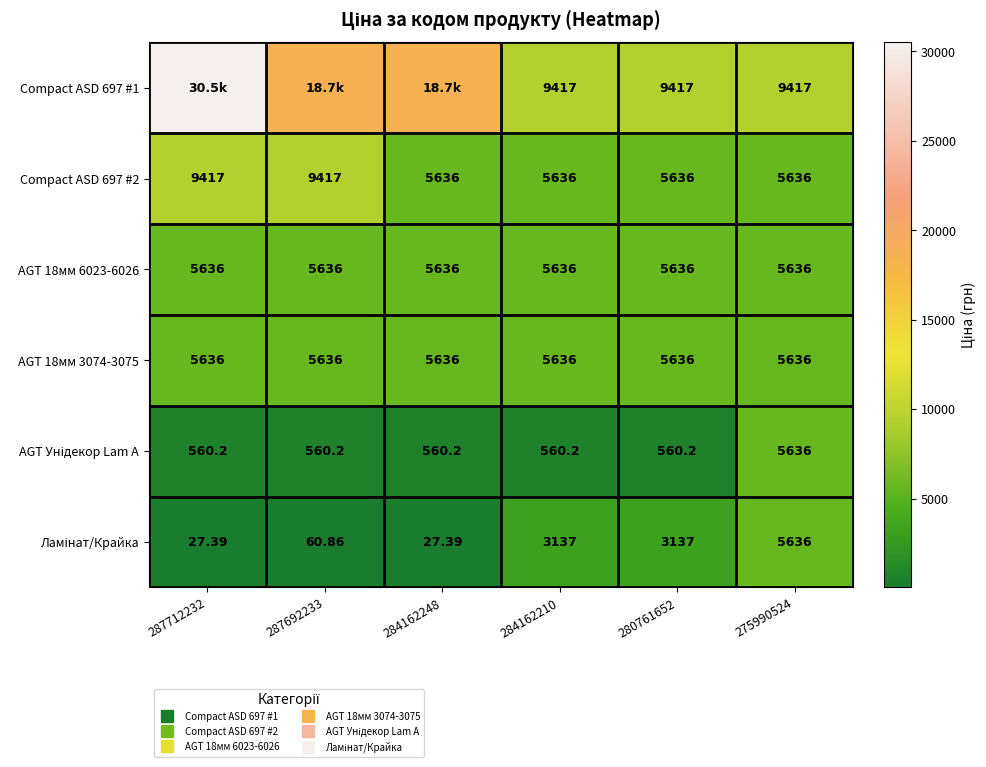

What is the sum of all AGT 18мм 3074-3075 values?

33816.0